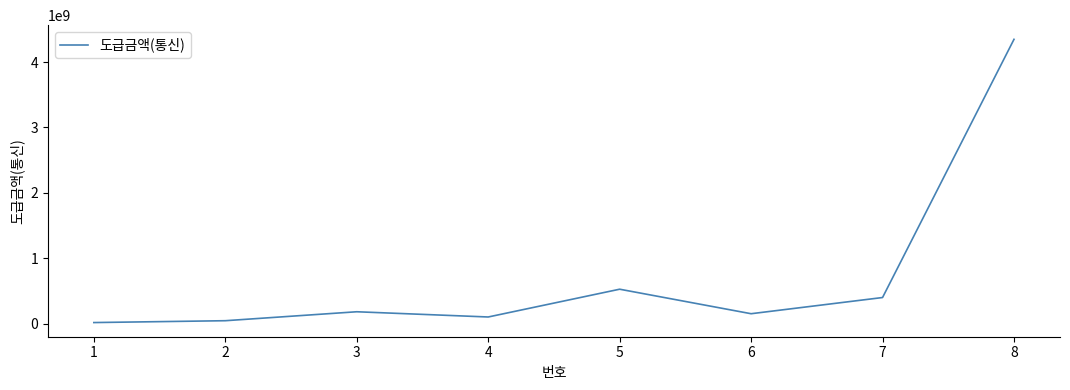

What is the difference between the maximum and minimum values?

4333614000